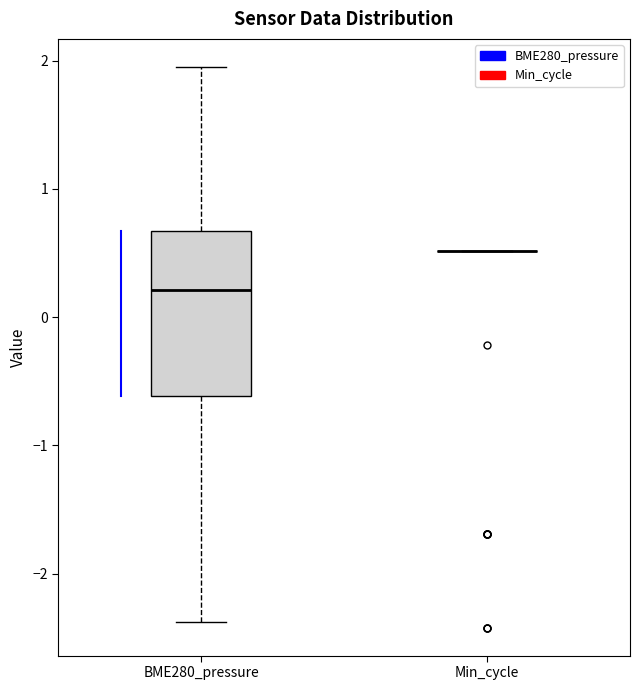

Reading left to right, read every box against the y-axis: the position of its median line, the range the box covers, and the ends of its whiskers. The values are not printed on the chart, so give them approximately, as read against the axis.

BME280_pressure: median 0.2, box -0.6 to 0.7, whiskers -2.4 to 2.0
Min_cycle: box collapsed to a line at 0.5, whiskers 0.5 to 0.5